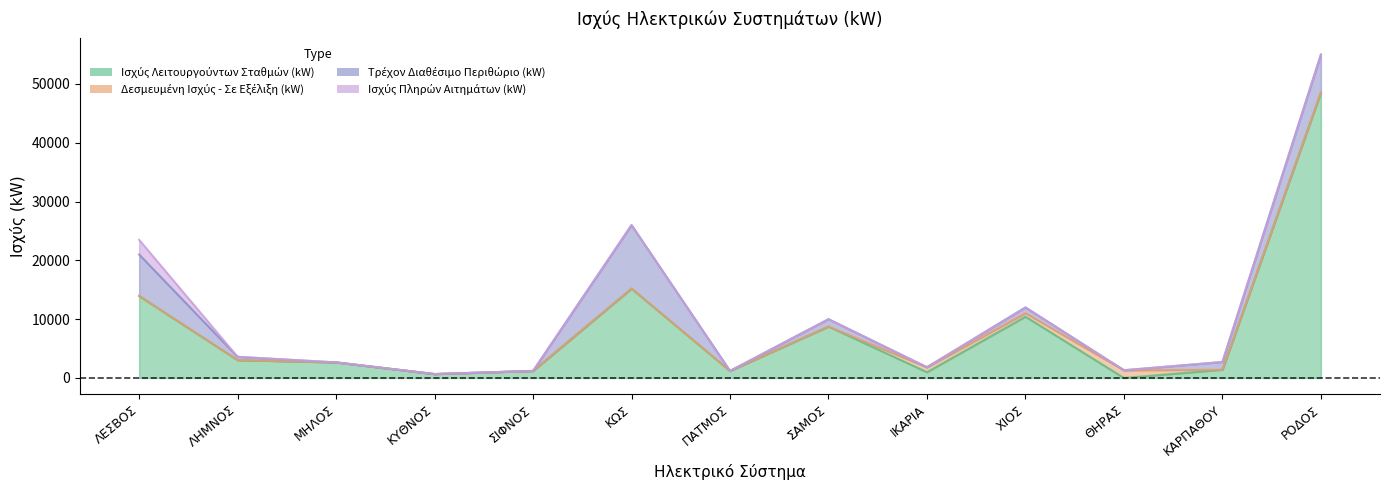

What is the average value of the Δεσμευμένη Ισχύς - Σε Εξέλιξη (kW) series?

212